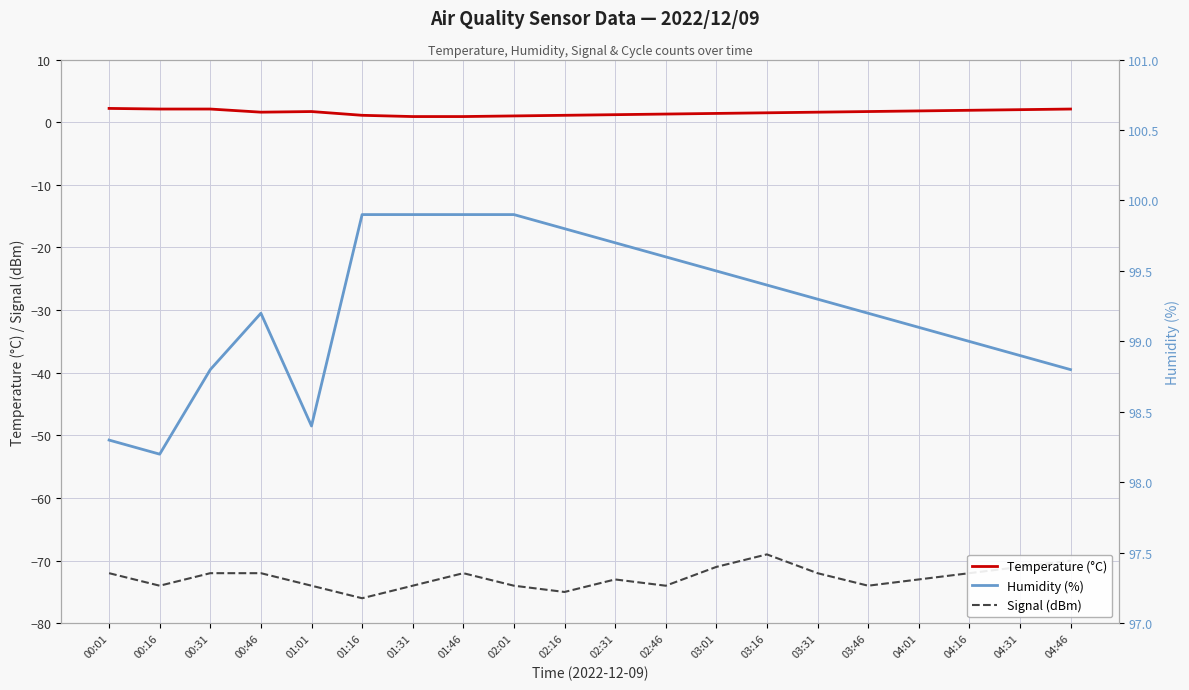

What is the difference between the Temperature (°C) values at 03:46 and 02:46?

0.4